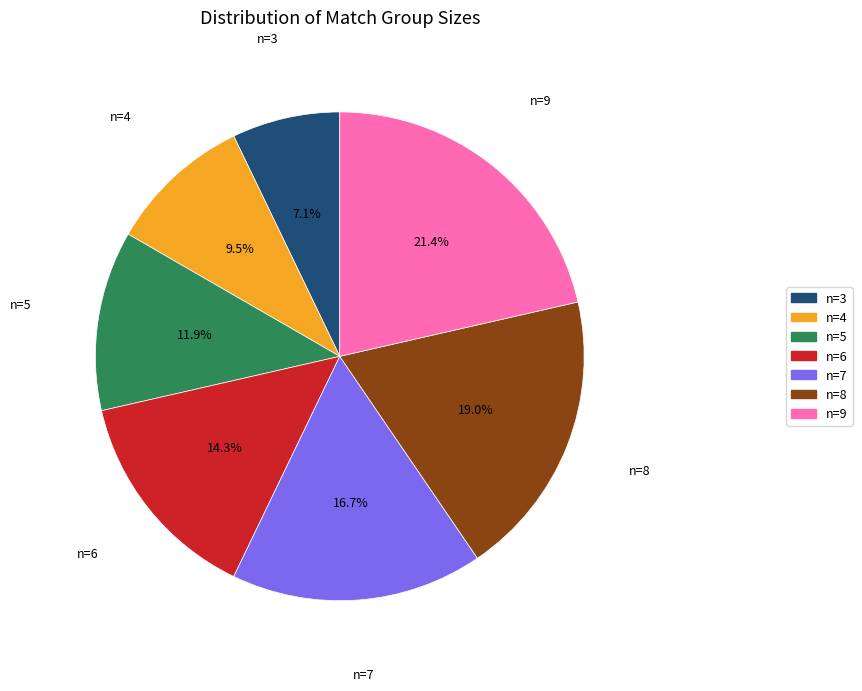

How many segments does this pie chart have?

7